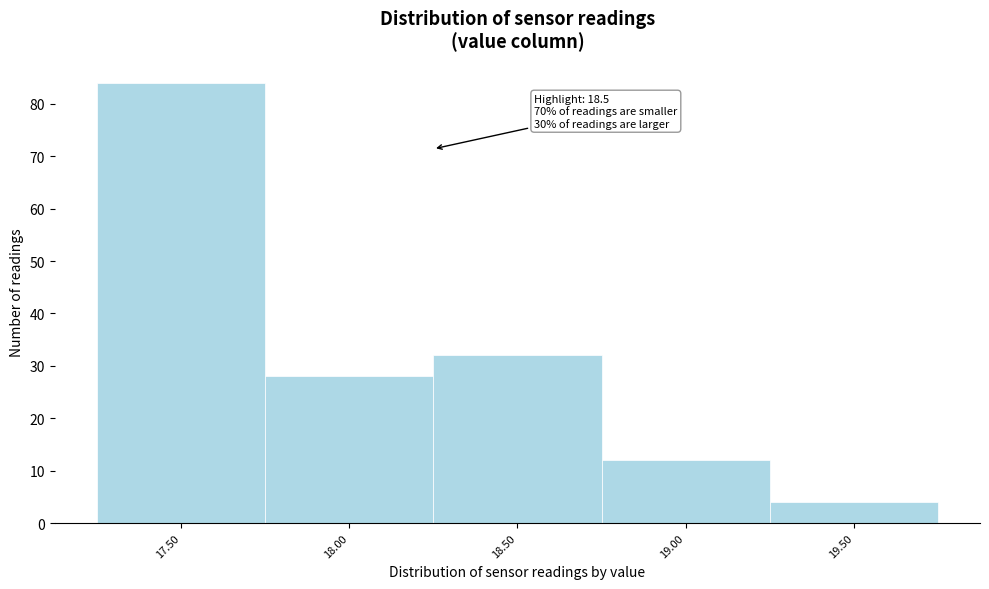

Reading left to right, list all the values displayed in this chart.

84	28	32	12	4